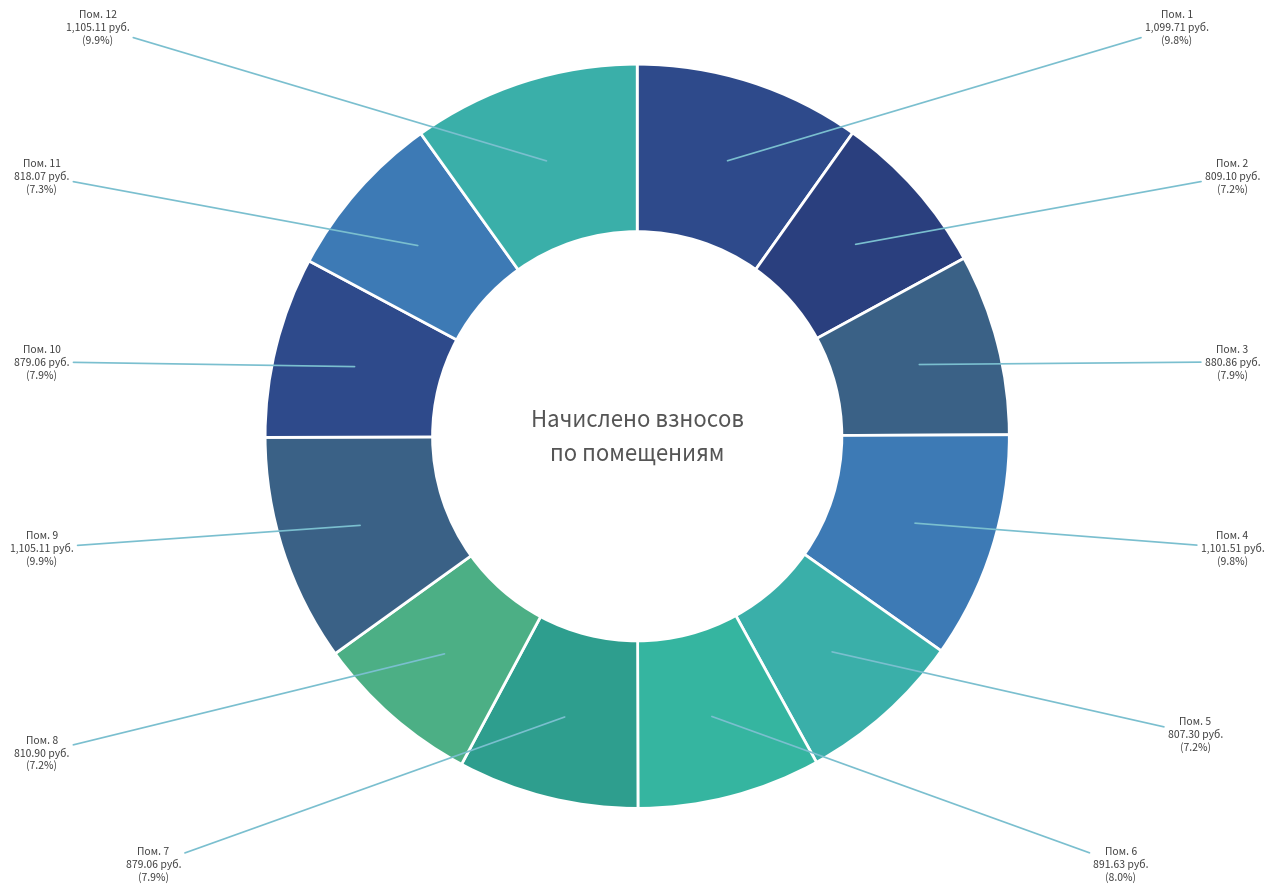

How many segments does this pie chart have?

12